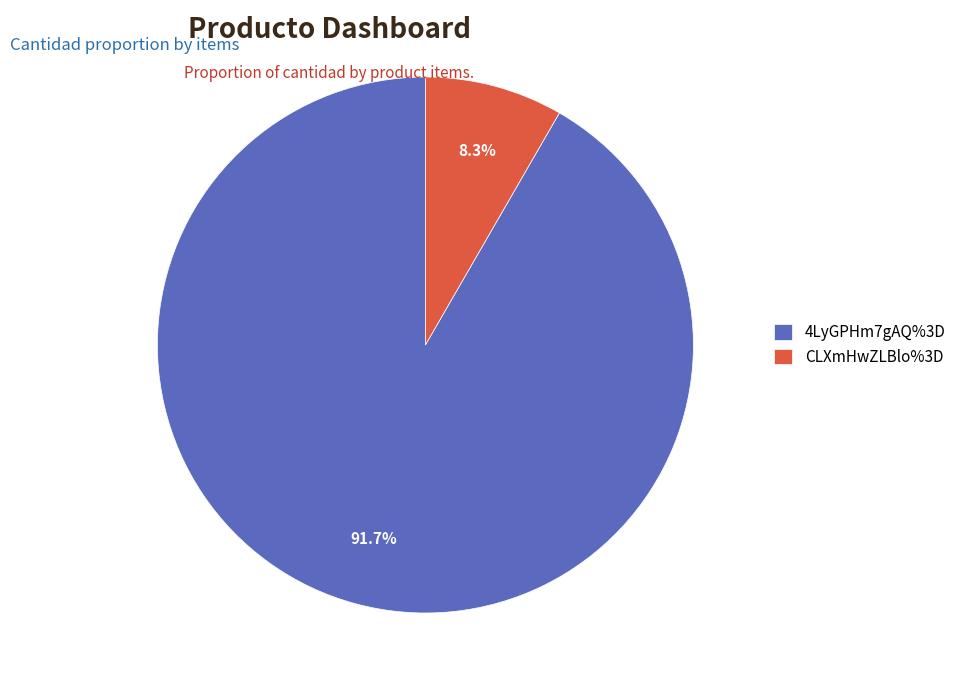

Which has a higher value, CLXmHwZLBlo%3D or 4LyGPHm7gAQ%3D?

4LyGPHm7gAQ%3D